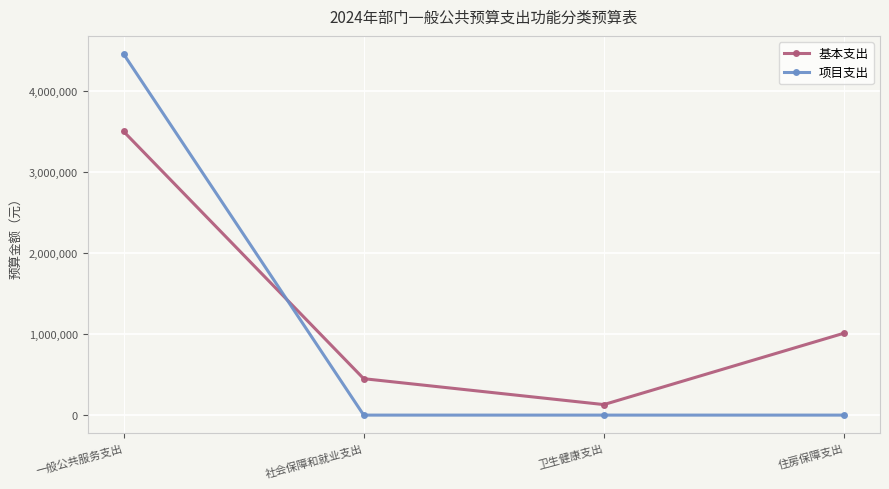

What is the label of the 4th point from the right?

一般公共服务支出